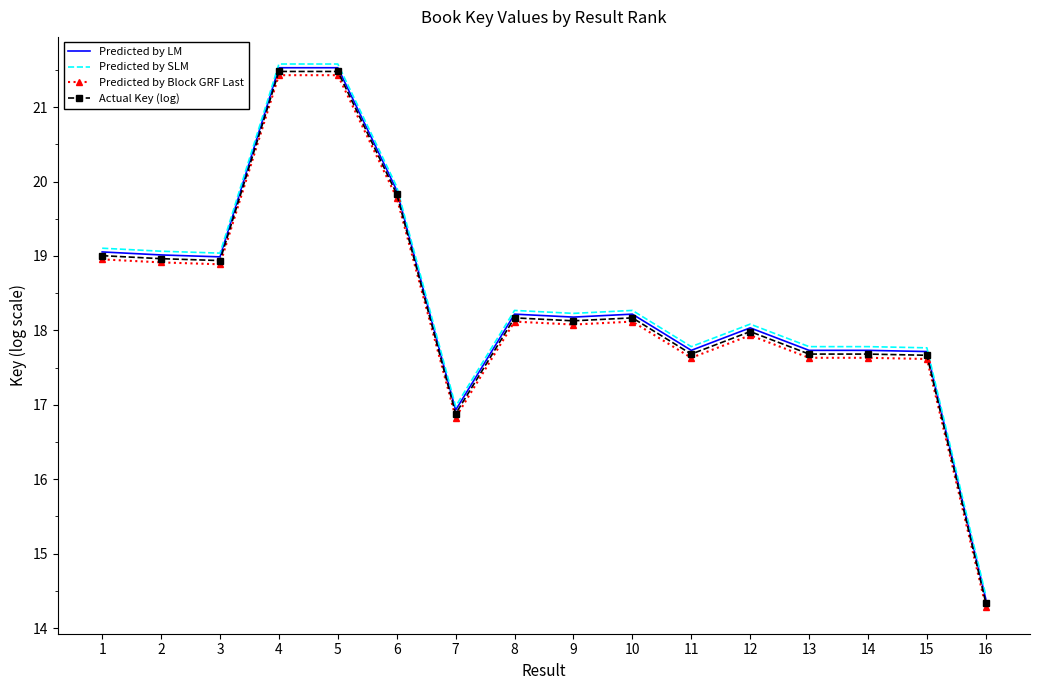

Is the value of Predicted by LM at 2 greater than the value of Predicted by Block GRF Last at 8?

Yes